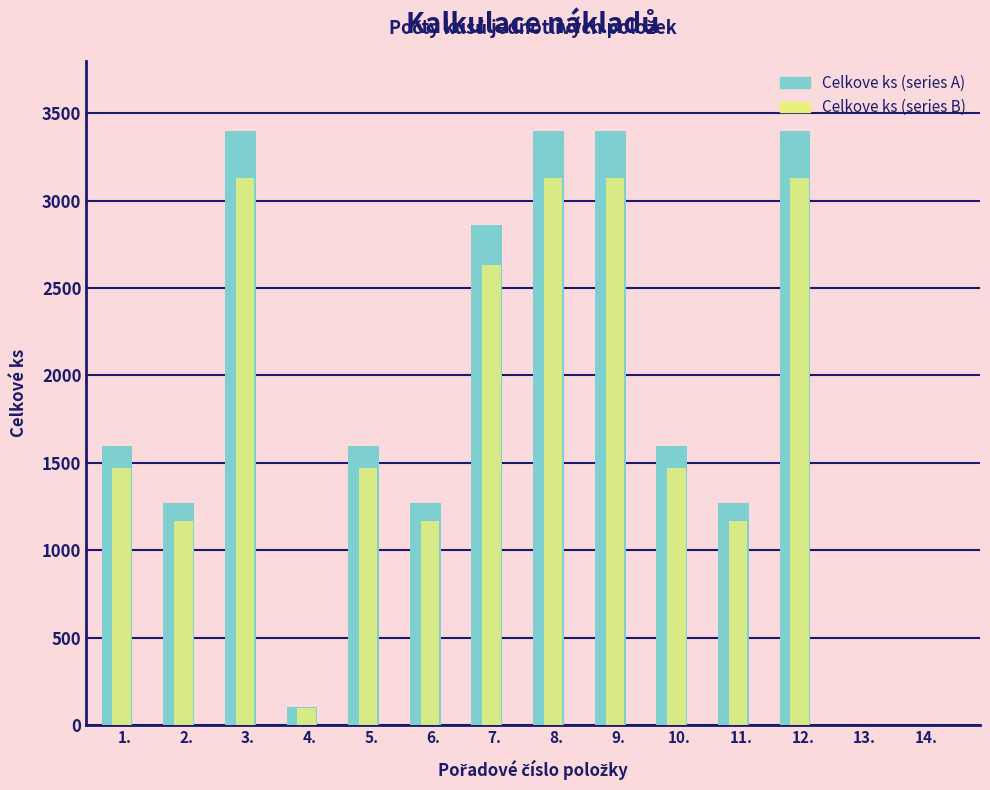

What is the maximum value shown in the chart?

3401.0